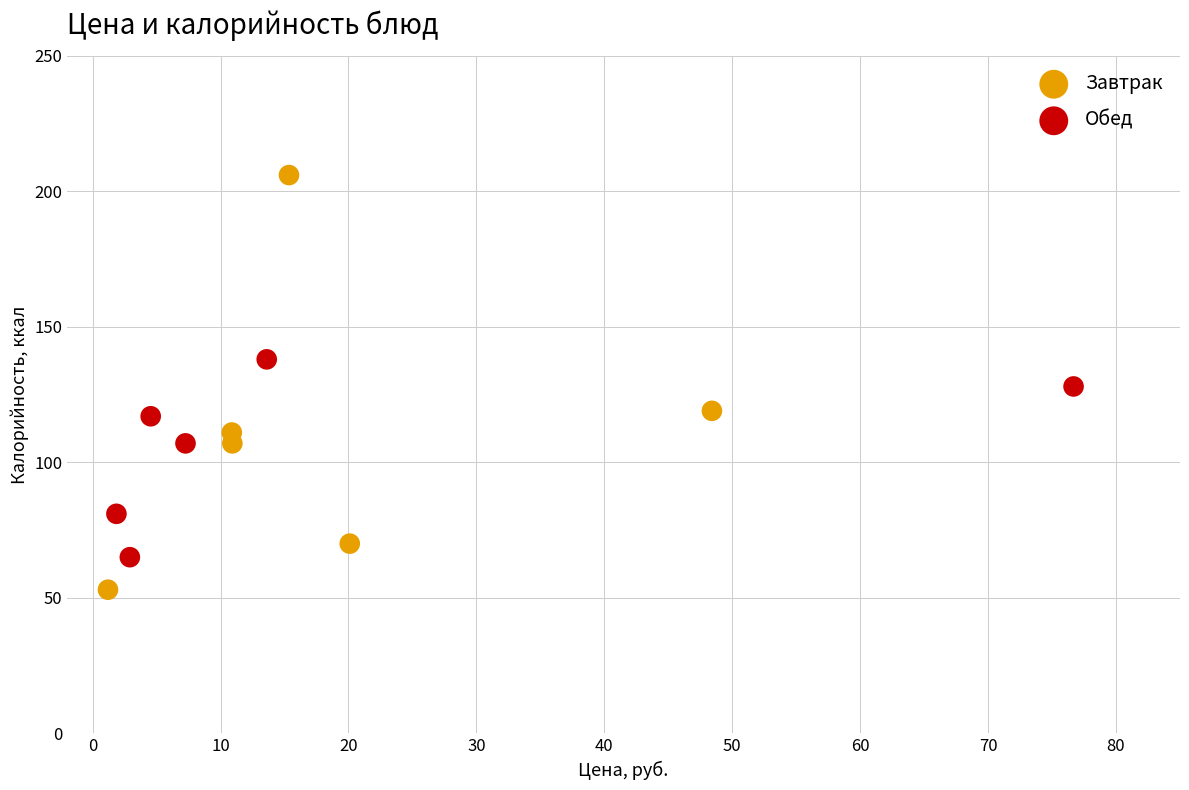

Which series has the largest Y range (max minus min)?

Завтрак